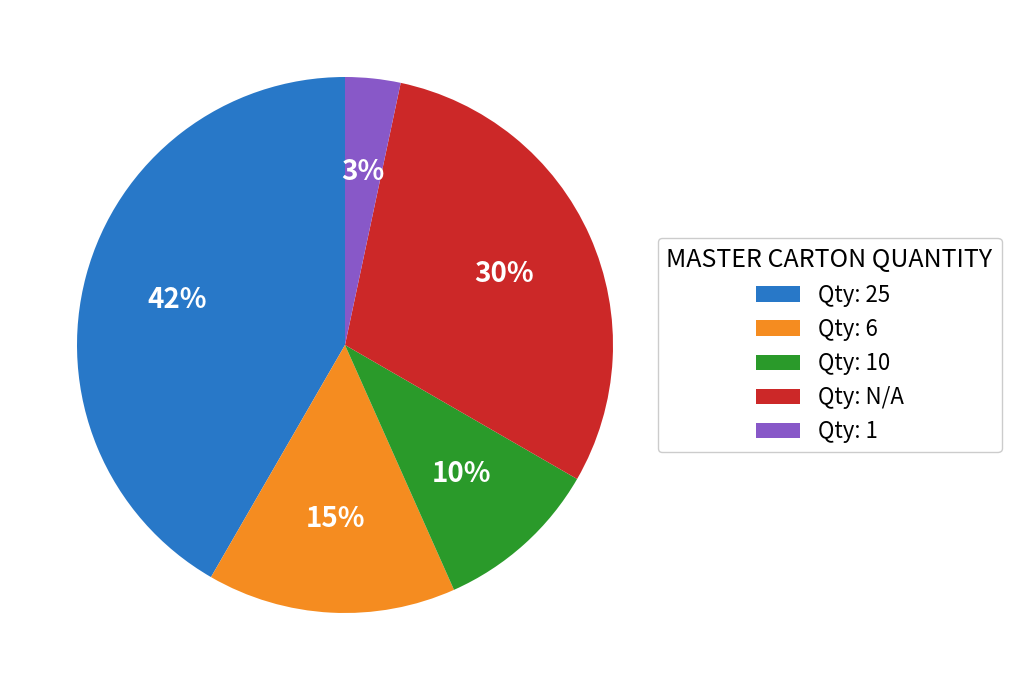

To the nearest percent, what is the difference between the Qty: N/A and Qty: 1 slice percentages?

27%